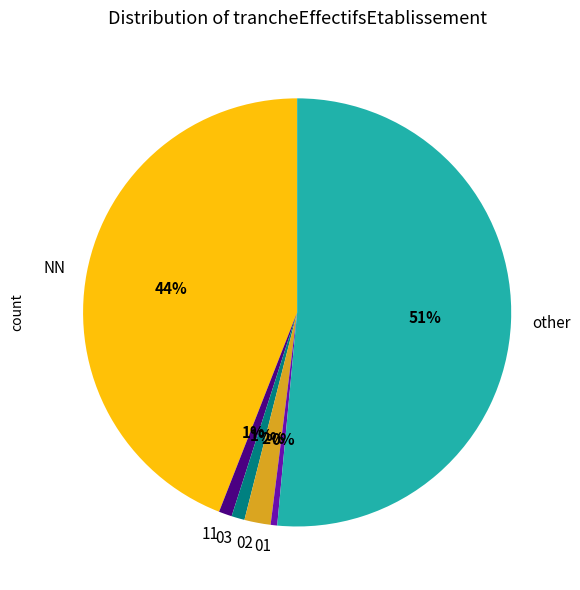

Is it true that 03 is 1% of the pie?

True